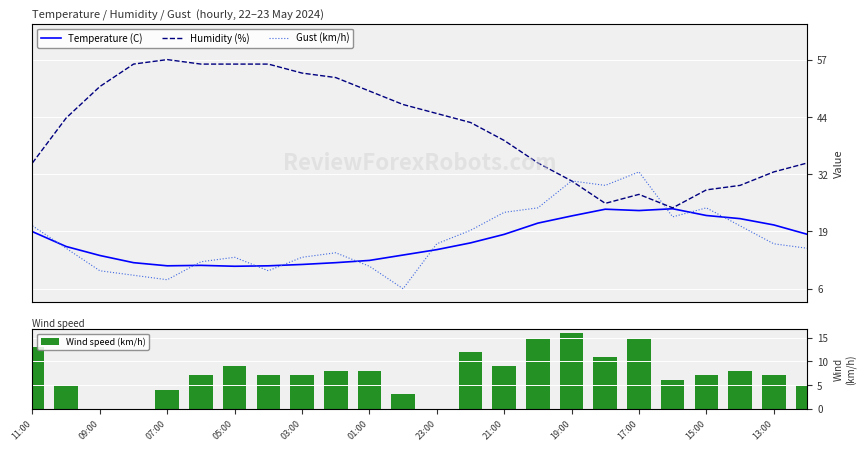

What is the highest value of the Humidity (%) series?

57.0